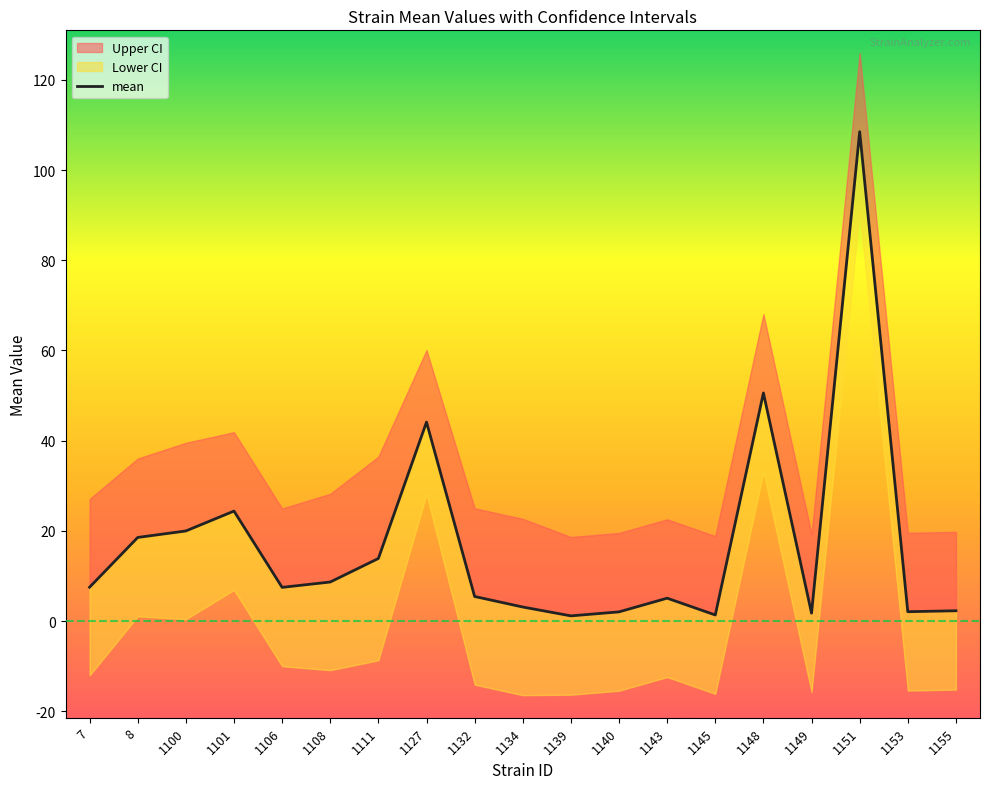

True or false: the data shows 7.5 at 7.

True